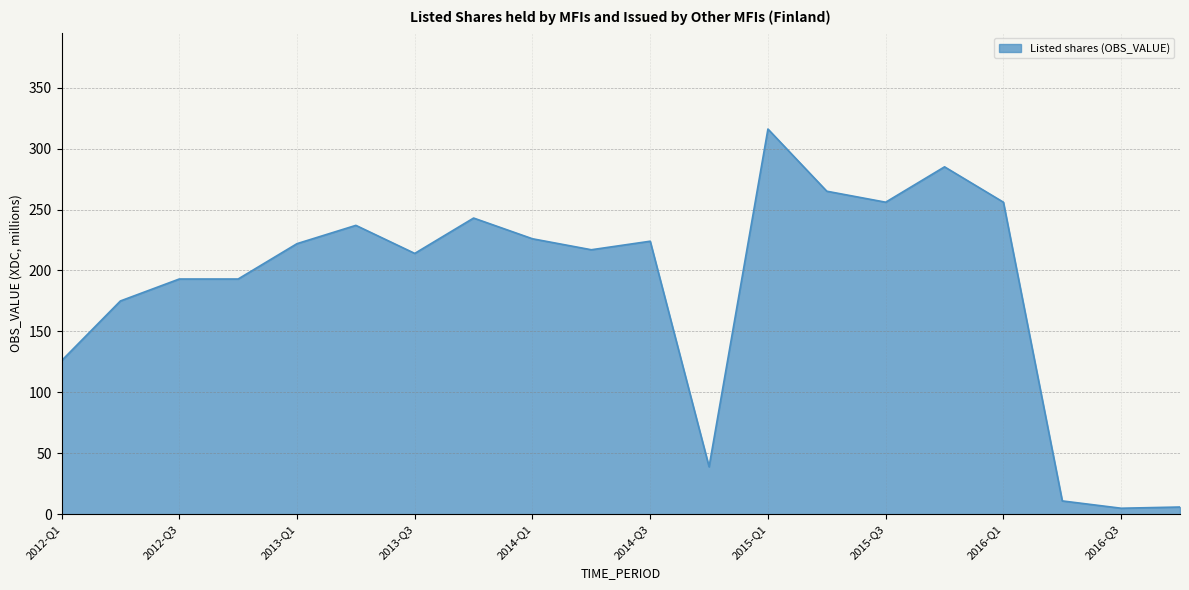

What is the difference between the maximum and minimum values?

311